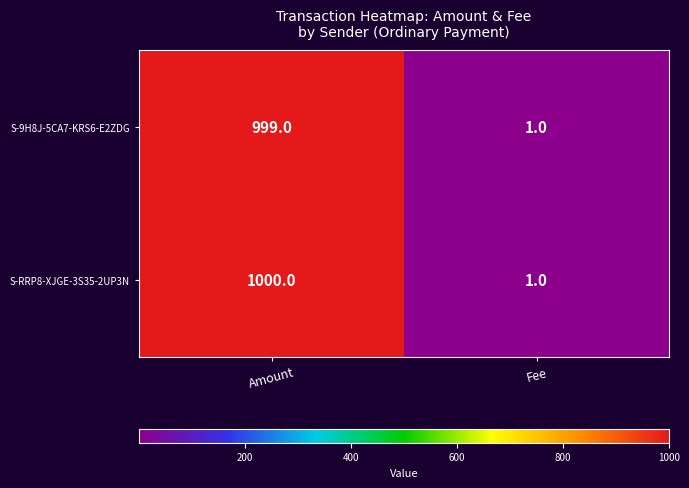

Rank the series by their maximum value, from lowest to highest.

S-9H8J-5CA7-KRS6-E2ZDG, S-RRP8-XJGE-3S35-2UP3N